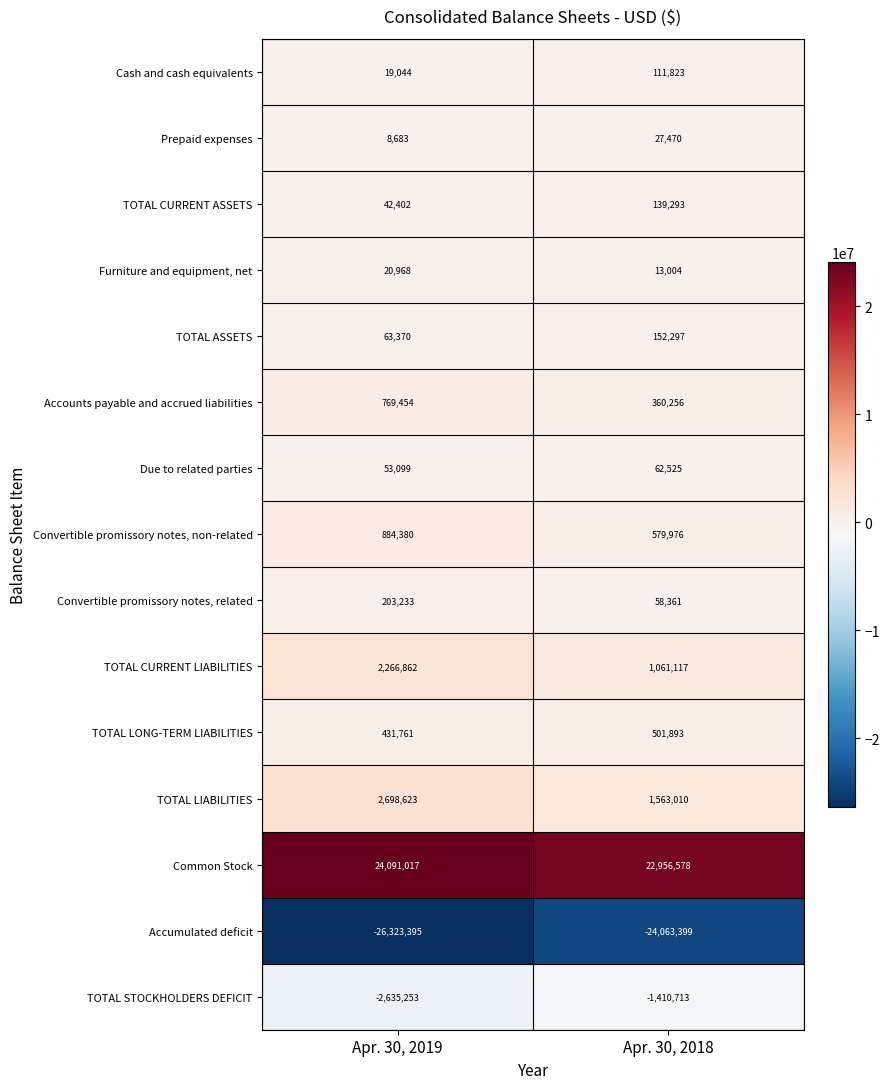

How many series are shown in this chart?

15